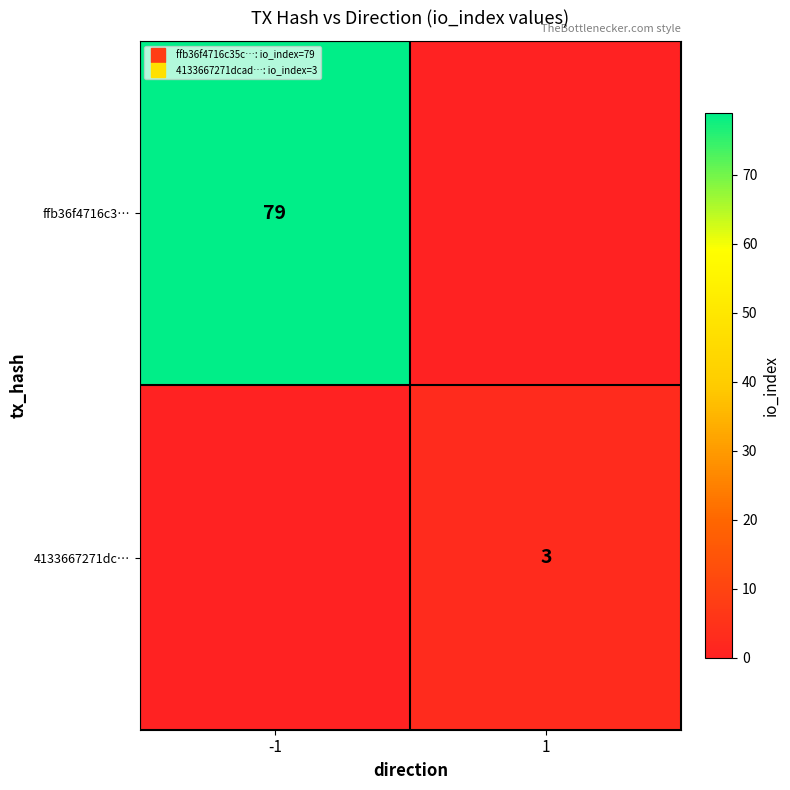

How many data points in 4133667271dc… are less than 3?

1